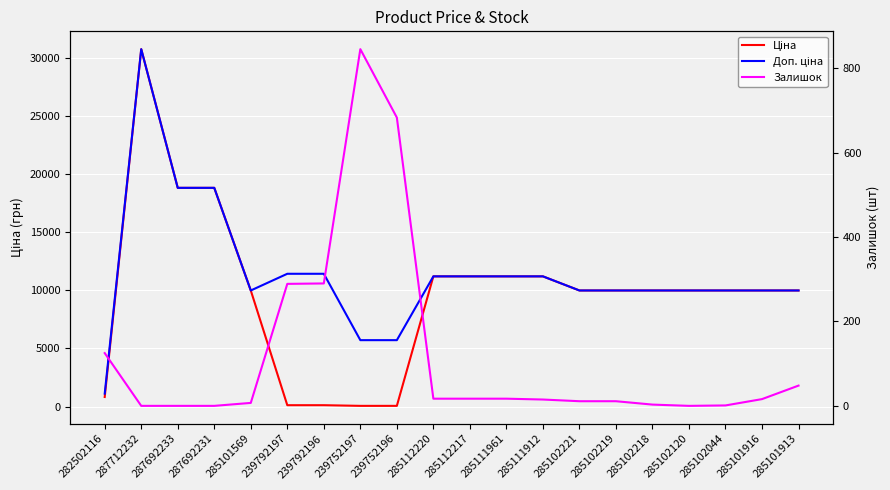

Count the number of categories in the chart.

20